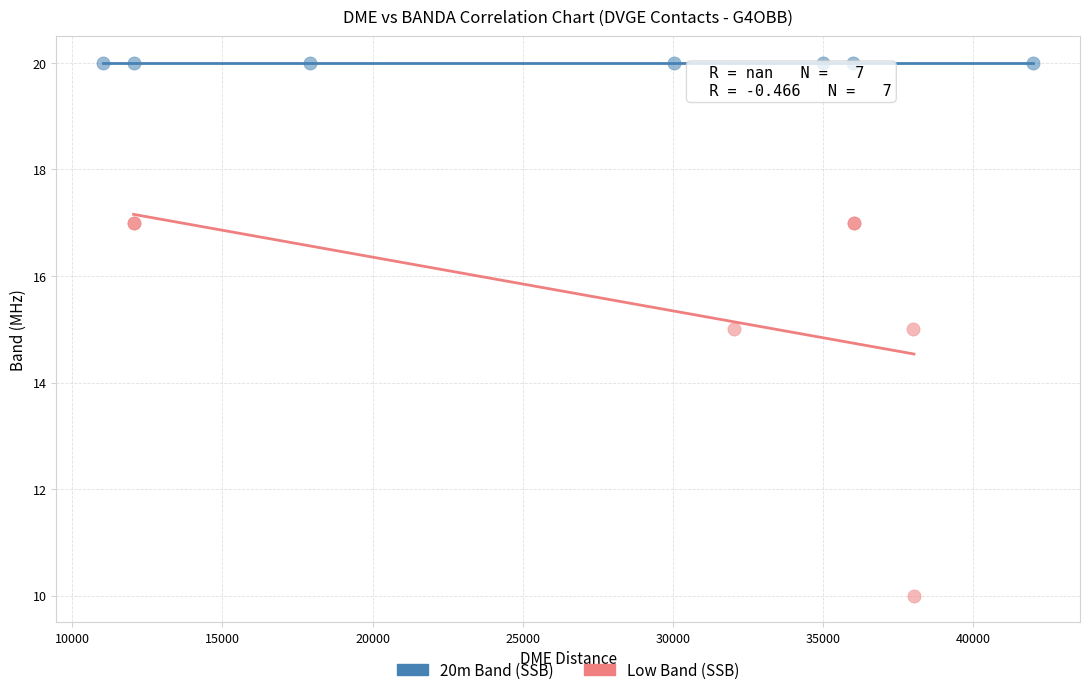

Which series contains the lowest Y value?

Low Band (SSB)